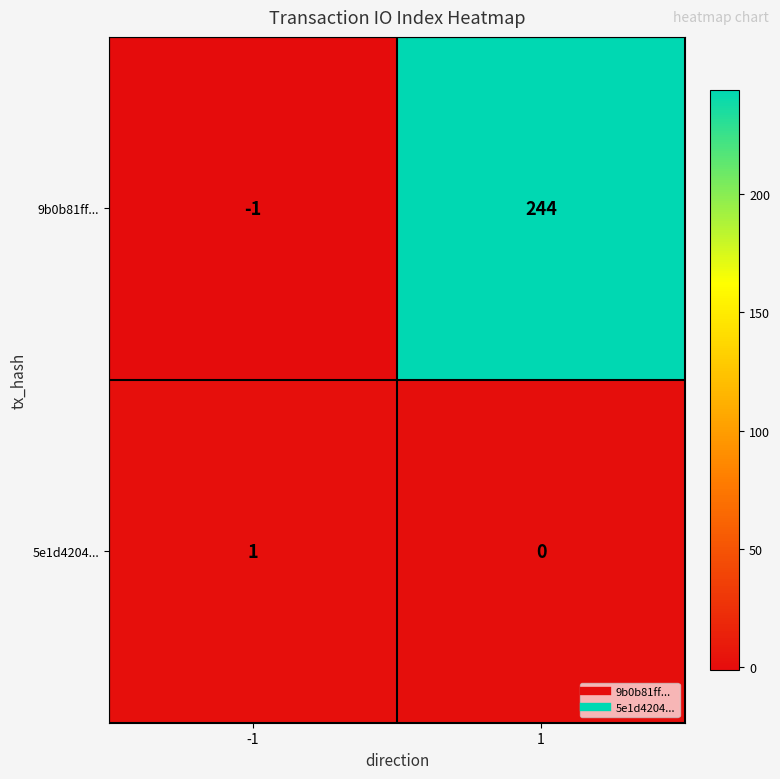

Reading right to left, transcribe all the data shown in this chart.

9b0b81ff...: 244	-1
5e1d4204...: 0	1